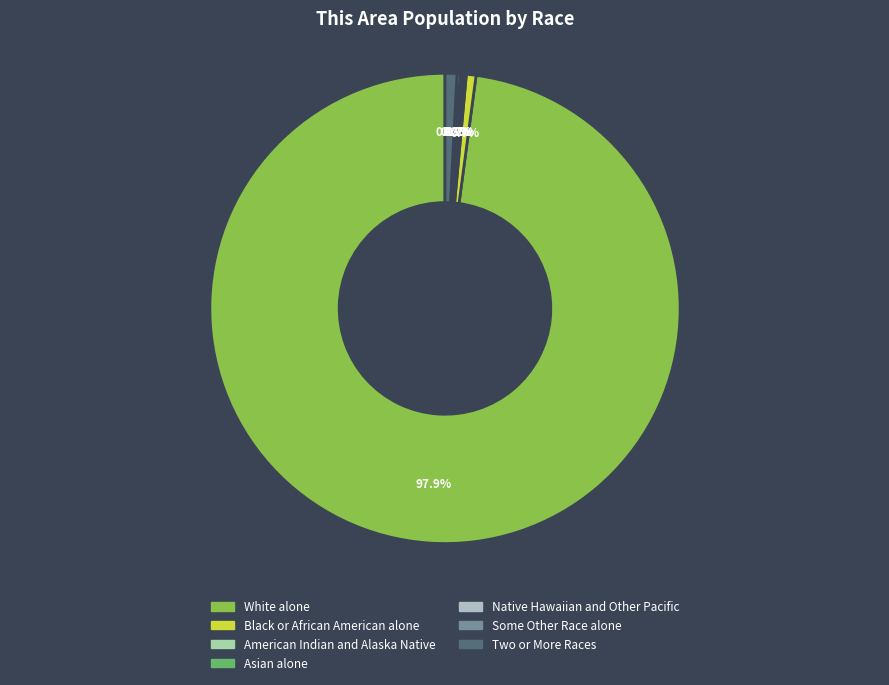

Is it true that American Indian and Alaska Native is 11% of the pie?

False